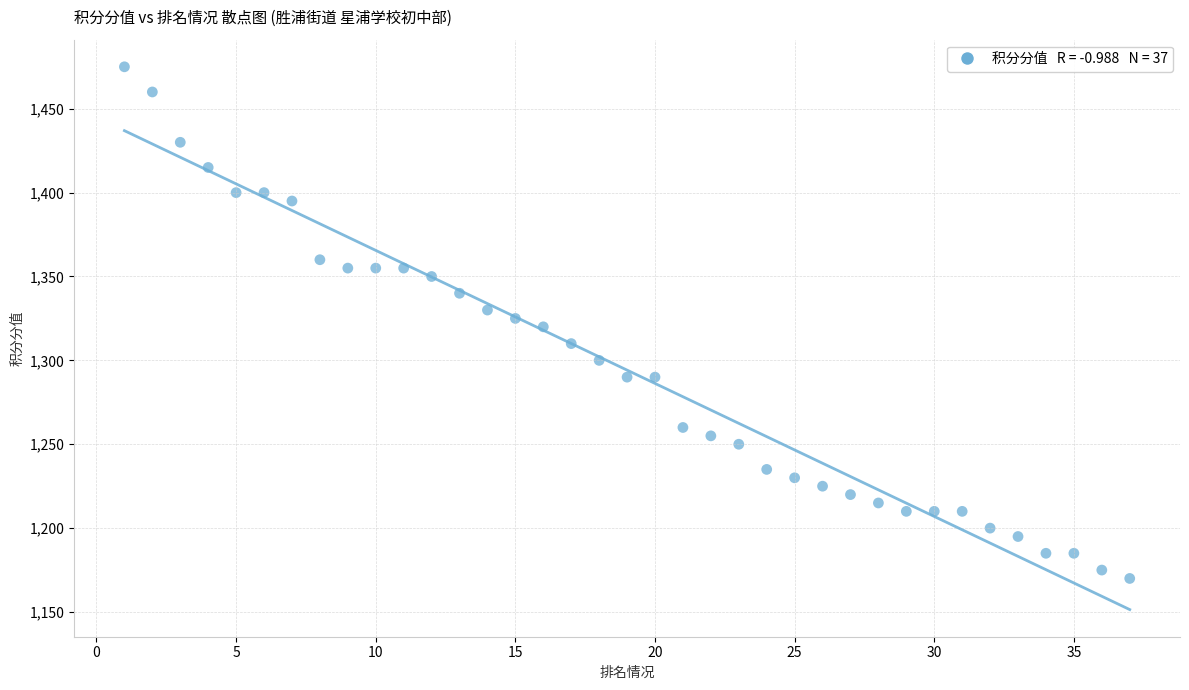

What is the range of X values (max minus min)?

36